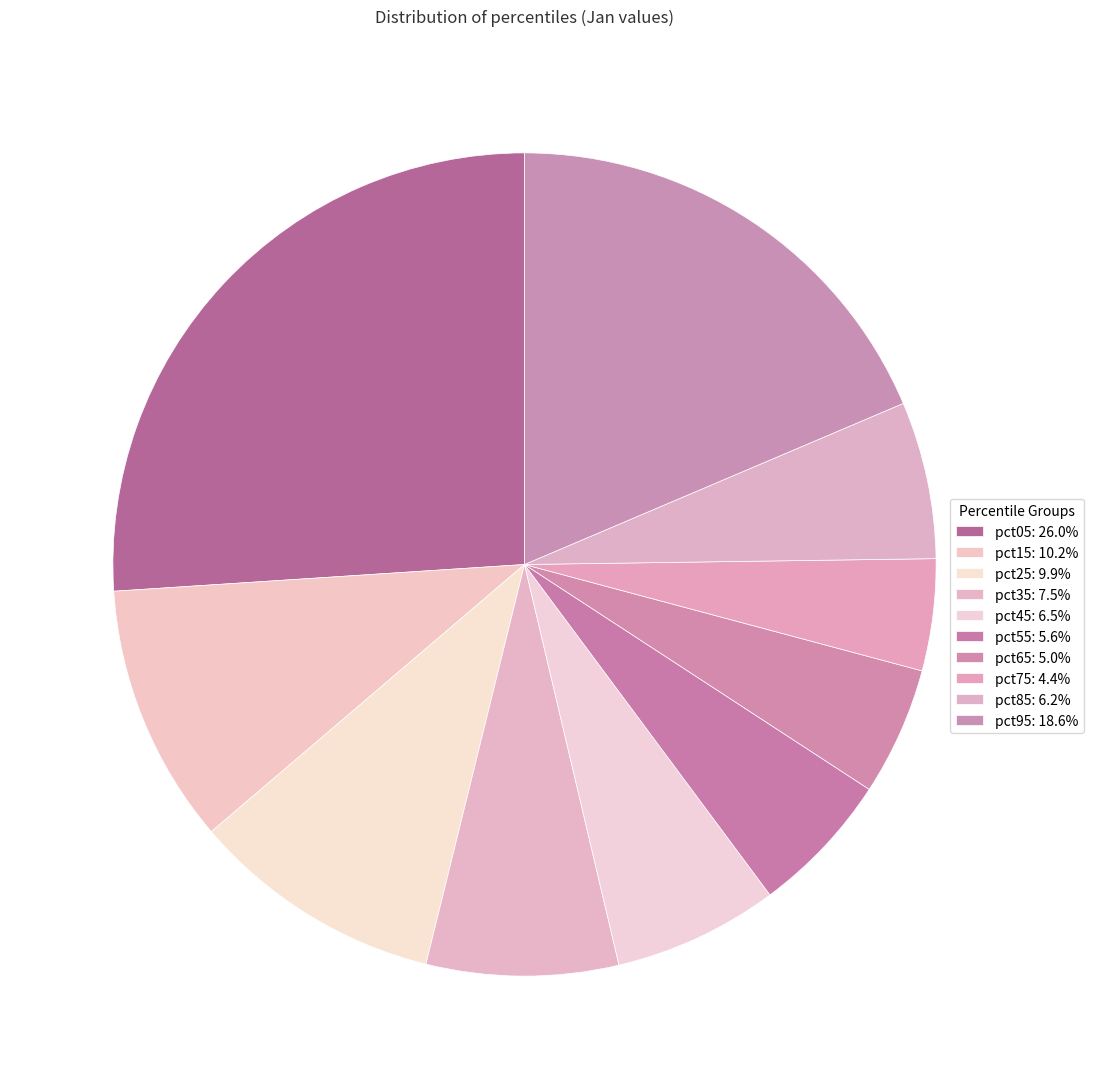

To the nearest percent, what is the average slice percentage?

10%